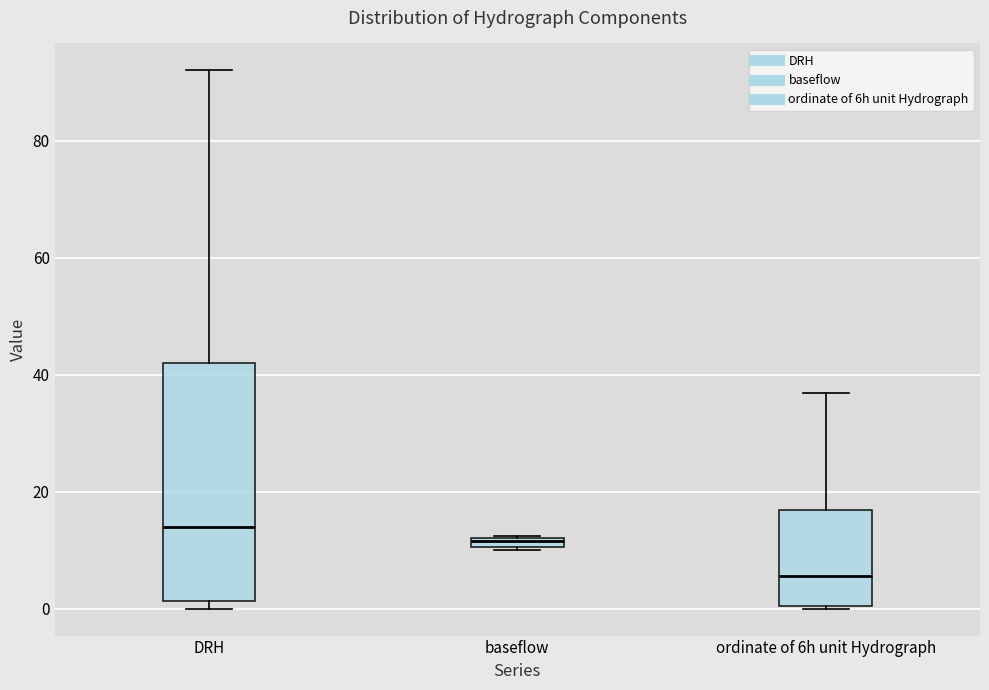

Which box's median line is the highest?

DRH